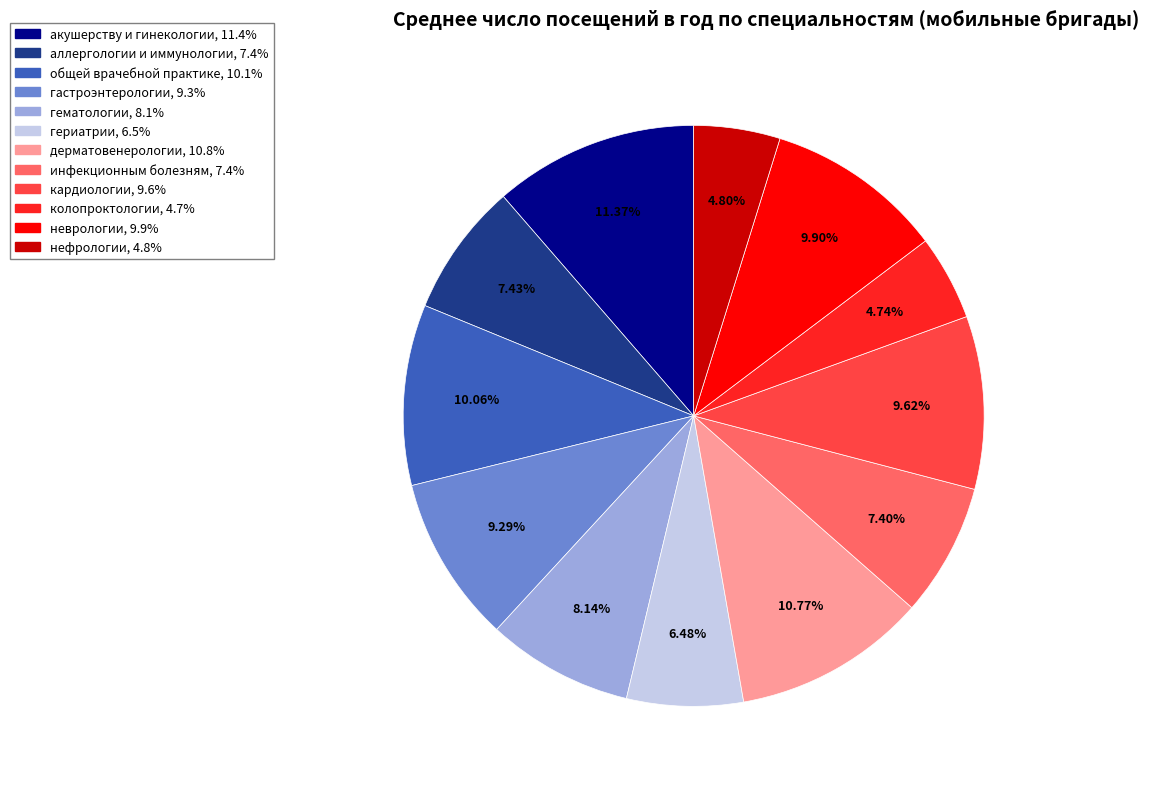

Which category has the biggest portion of the pie?

акушерству и гинекологии